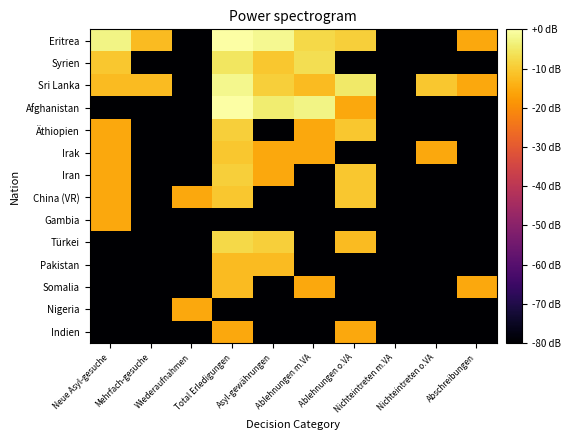

Which category has the highest value across all series?

Total Erledigungen